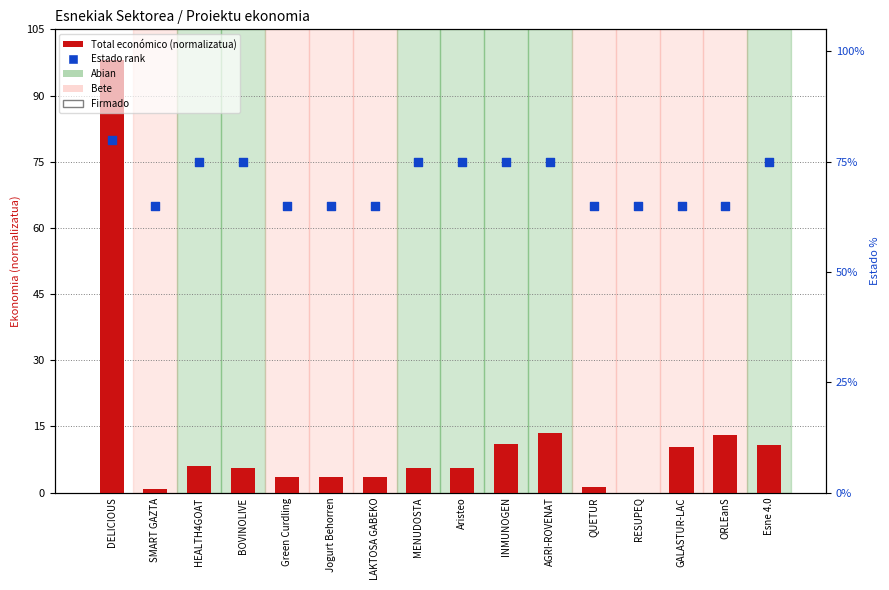

Which series reaches the minimum Y coordinate?

Total económico (scaled)